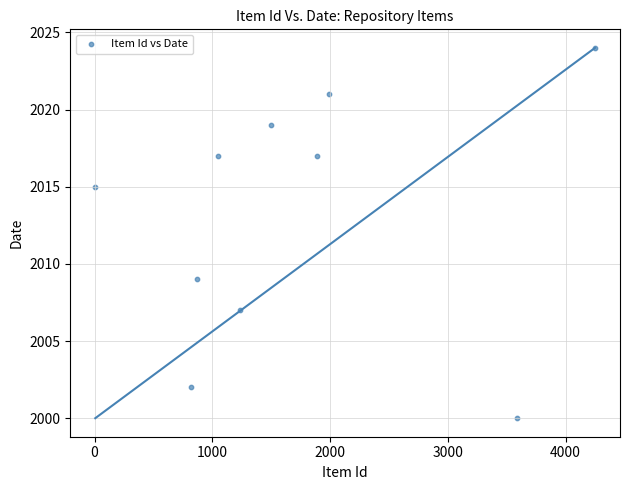

What is the average X value?

1719